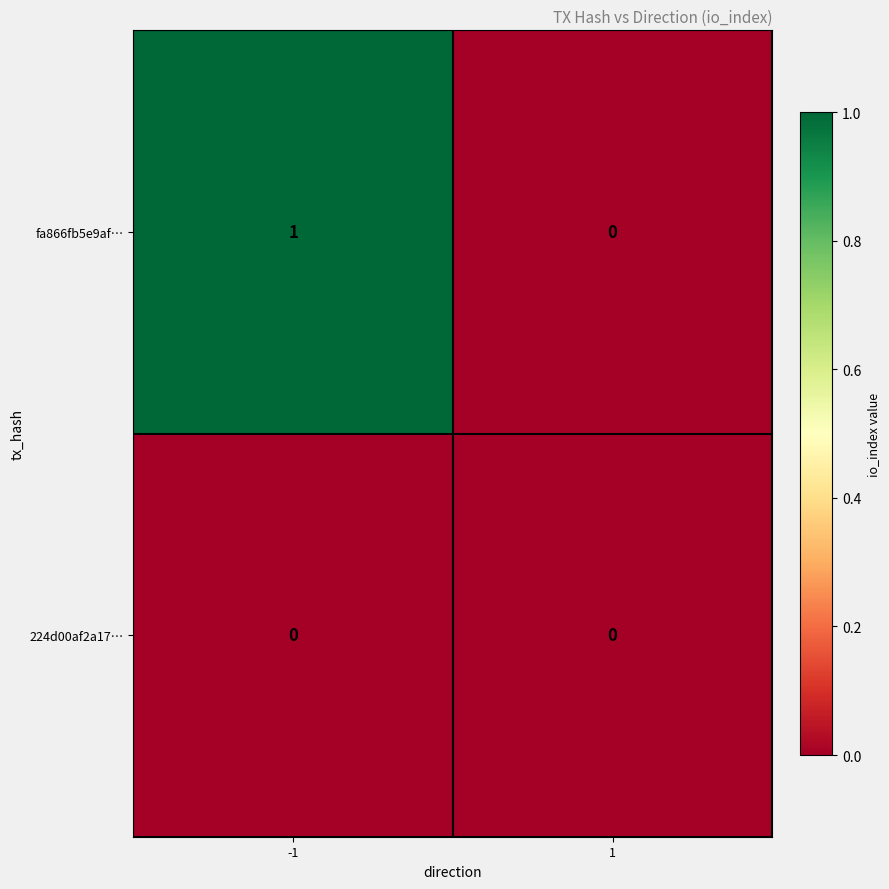

Which series has the largest total across all categories?

fa866fb5e9af…